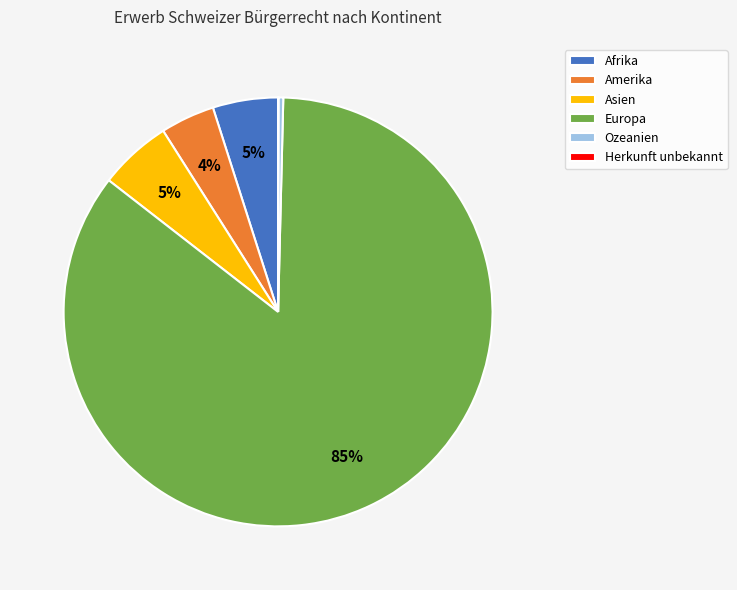

Between Ozeanien and Amerika, which is larger?

Amerika